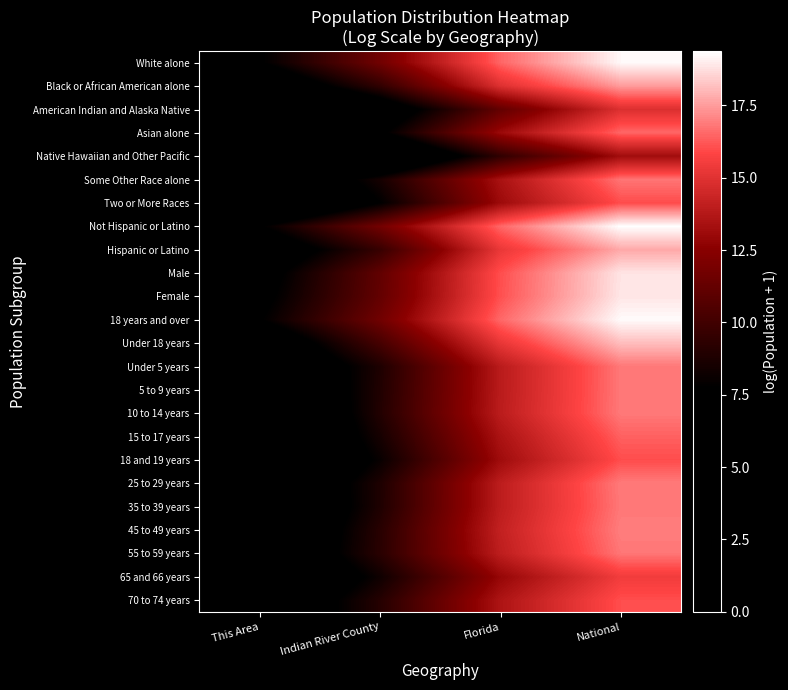

Reading left to right, extract all data points from this chart.

White alone: This Area=7.6	Indian River County=11.7	Florida=16.5	National=19.2
Black or African American alone: This Area=5.4	Indian River County=9.4	Florida=14.9	National=17.5
American Indian and Alaska Native: This Area=1.9	Indian River County=6.0	Florida=11.2	National=14.9
Asian alone: This Area=3.5	Indian River County=7.4	Florida=13.0	National=16.5
Native Hawaiian and Other Pacific: This Area=0.0	Indian River County=4.0	Florida=9.4	National=13.2
Some Other Race alone: This Area=4.8	Indian River County=8.5	Florida=13.4	National=16.8
Two or More Races: This Area=3.5	Indian River County=7.7	Florida=13.1	National=16.0
Not Hispanic or Latino: This Area=7.6	Indian River County=11.7	Florida=16.5	National=19.4
Hispanic or Latino: This Area=5.8	Indian River County=9.6	Florida=15.3	National=17.7
Male: This Area=6.9	Indian River County=11.1	Florida=16.0	National=18.8
Female: This Area=7.2	Indian River County=11.2	Florida=16.1	National=18.9
18 years and over: This Area=7.6	Indian River County=11.6	Florida=16.5	National=19.3
Under 18 years: This Area=5.7	Indian River County=10.2	Florida=15.2	National=18.1
Under 5 years: This Area=4.7	Indian River County=8.8	Florida=13.9	National=16.8
5 to 9 years: This Area=4.4	Indian River County=8.9	Florida=13.9	National=16.8
10 to 14 years: This Area=3.9	Indian River County=8.9	Florida=13.9	National=16.8
15 to 17 years: This Area=4.0	Indian River County=8.5	Florida=13.5	National=16.4
18 and 19 years: This Area=3.7	Indian River County=8.0	Florida=13.1	National=16.0
25 to 29 years: This Area=4.7	Indian River County=8.8	Florida=14.0	National=16.9
35 to 39 years: This Area=4.4	Indian River County=8.8	Florida=14.0	National=16.8
45 to 49 years: This Area=4.7	Indian River County=9.1	Florida=14.2	National=16.9
55 to 59 years: This Area=5.0	Indian River County=9.2	Florida=14.0	National=16.8
65 and 66 years: This Area=4.3	Indian River County=8.3	Florida=12.9	National=15.5
70 to 74 years: This Area=5.3	Indian River County=9.0	Florida=13.6	National=16.0